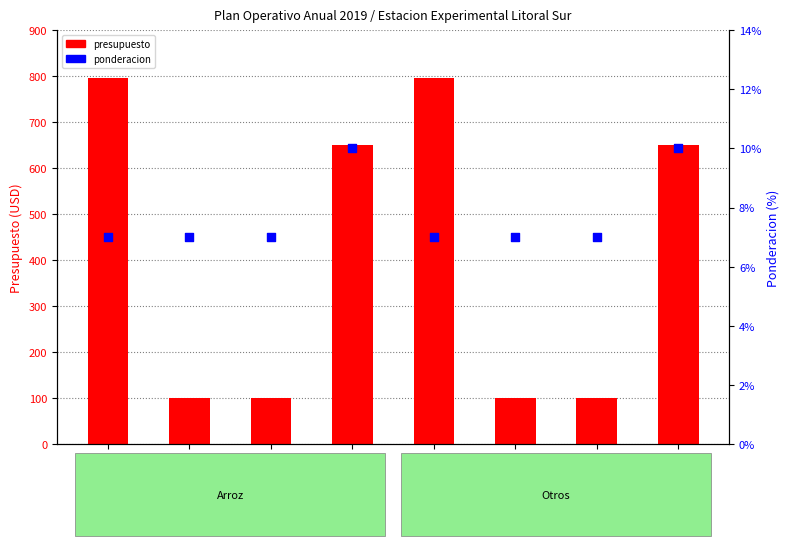

What are all the series names shown in the legend?

presupuesto, ponderacion